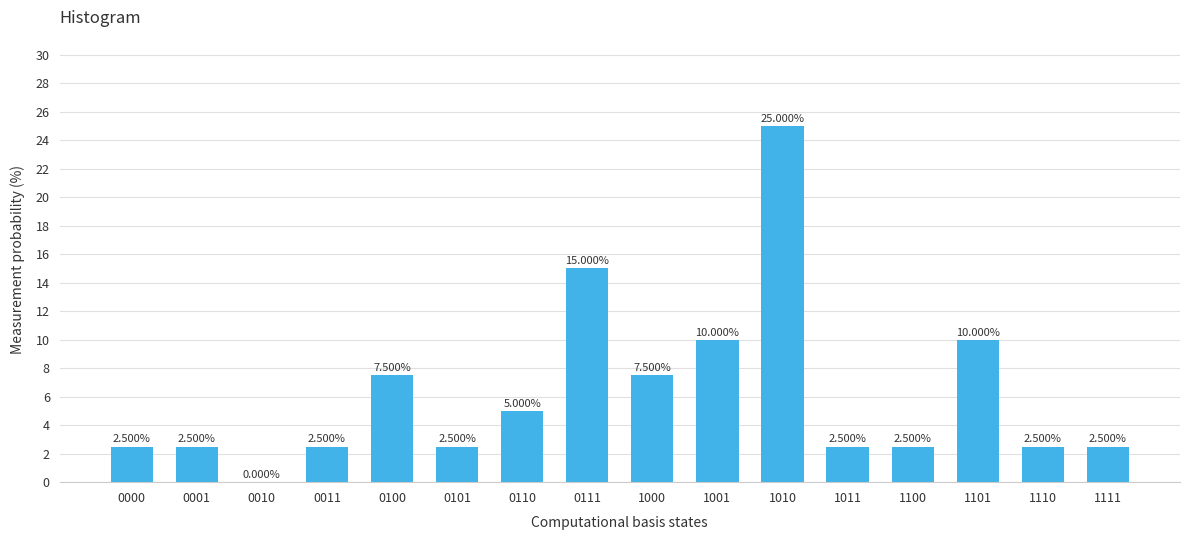

Between 0011 and 0010, which is larger?

0011